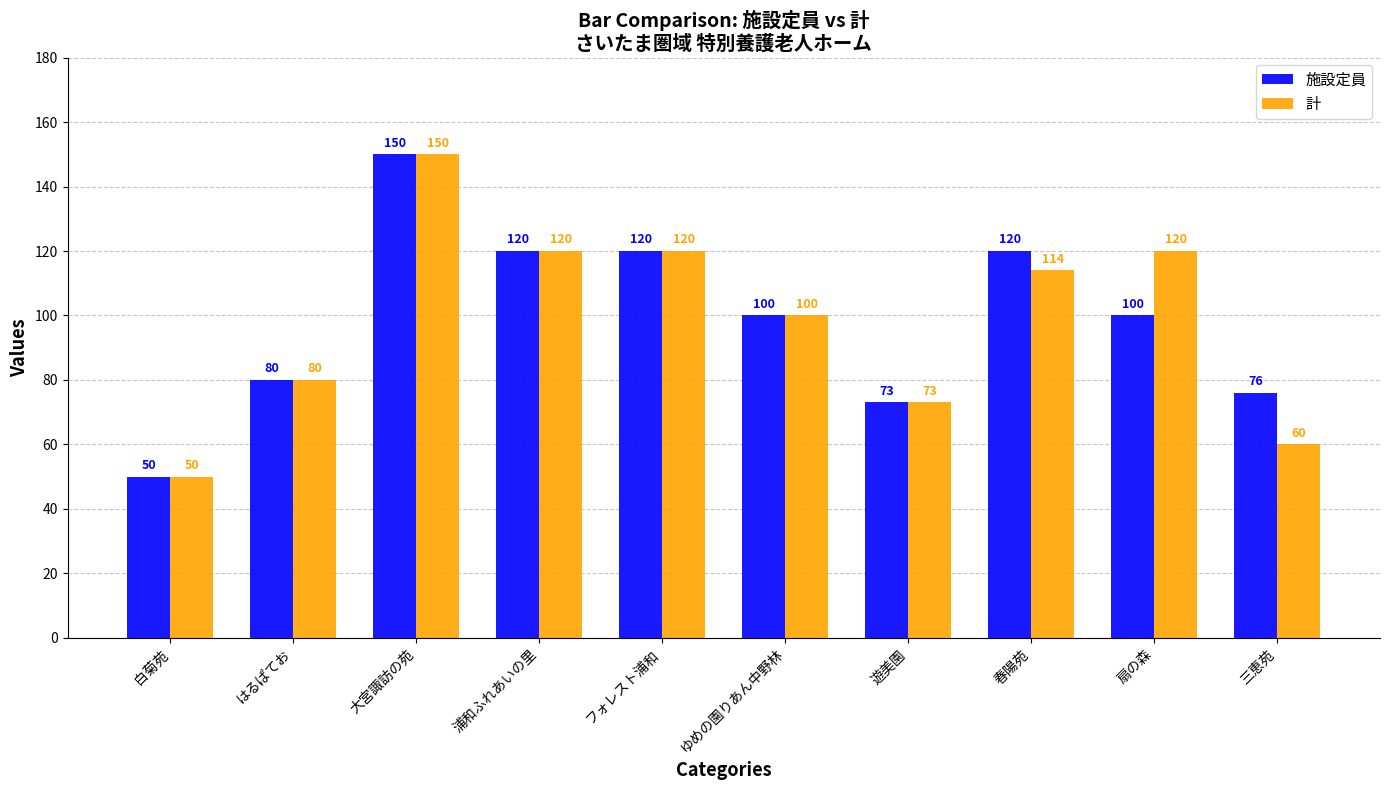

What is the value of the 計 bar at the 9th from the left?

120